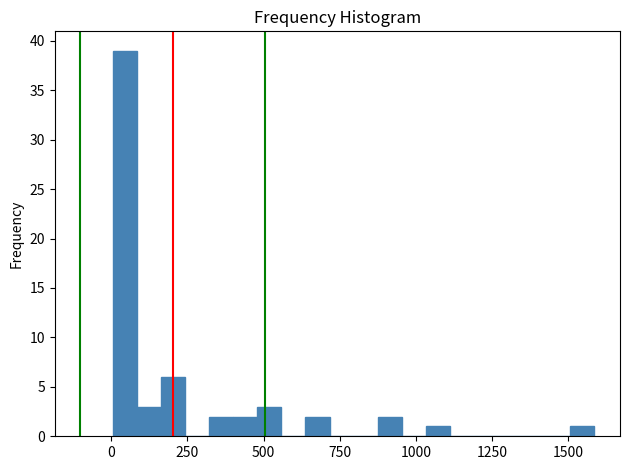

Read against the x-axis, roughly where is the centre of the tallest bar?

50